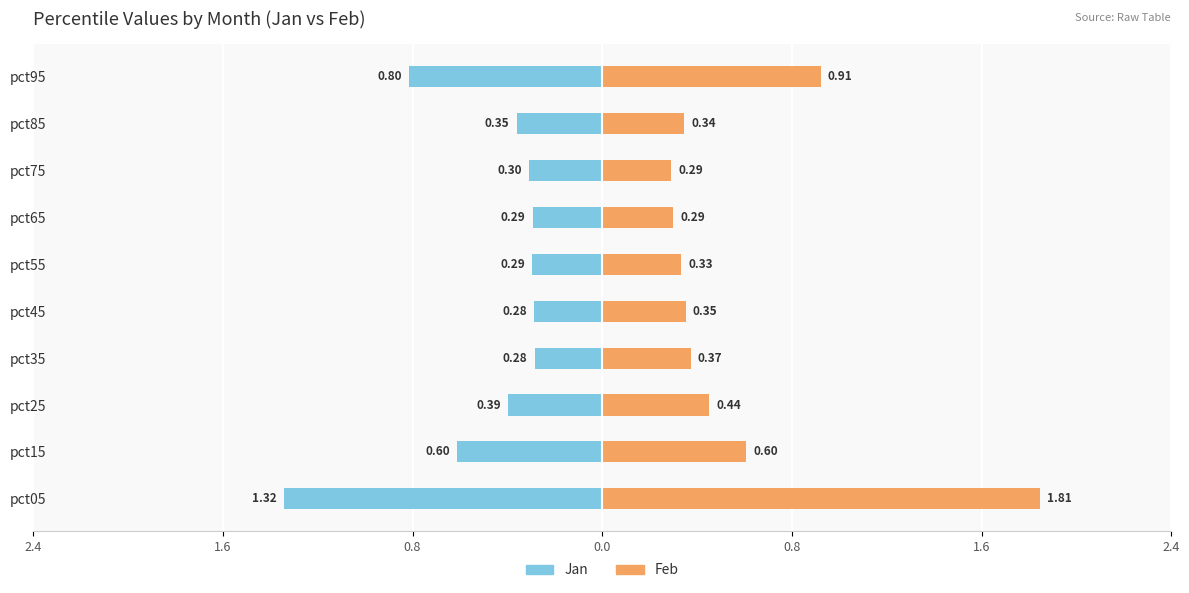

What is the maximum value shown in the chart?

1.8